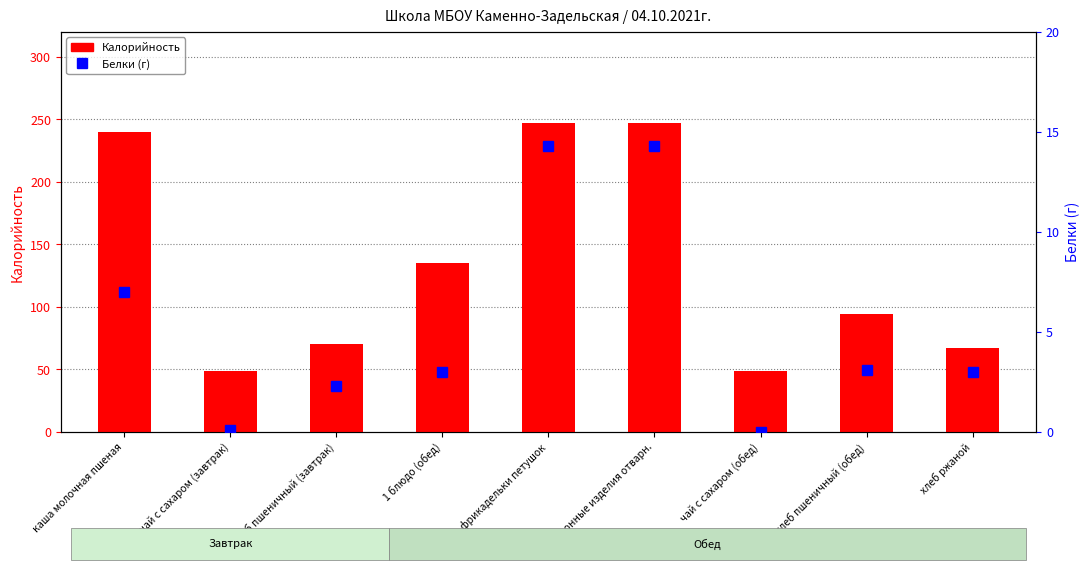

At which label does Калорийность first exceed 94?

каша молочная пшеная